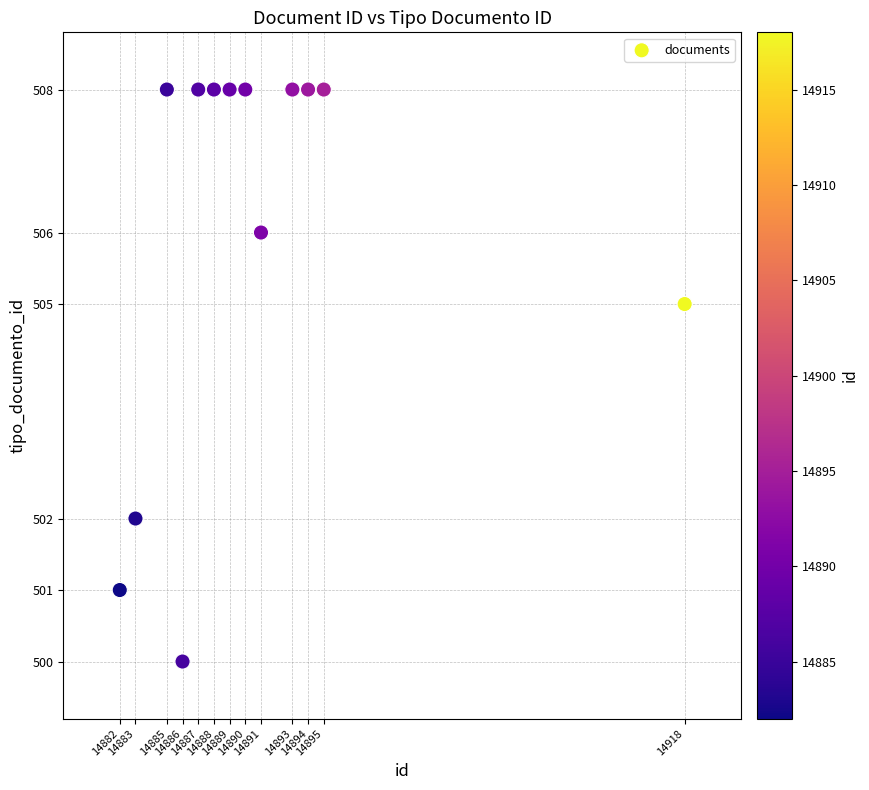

What Y value in the scatter plot is closest to 504?

505